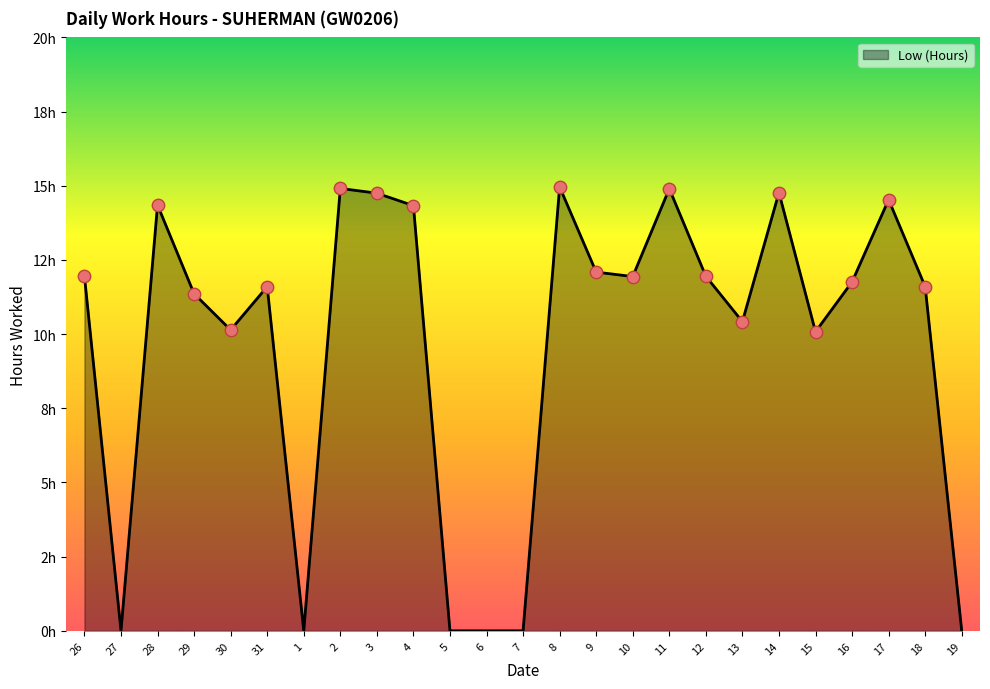

What is the change in value from 11 to 13?

-4.5